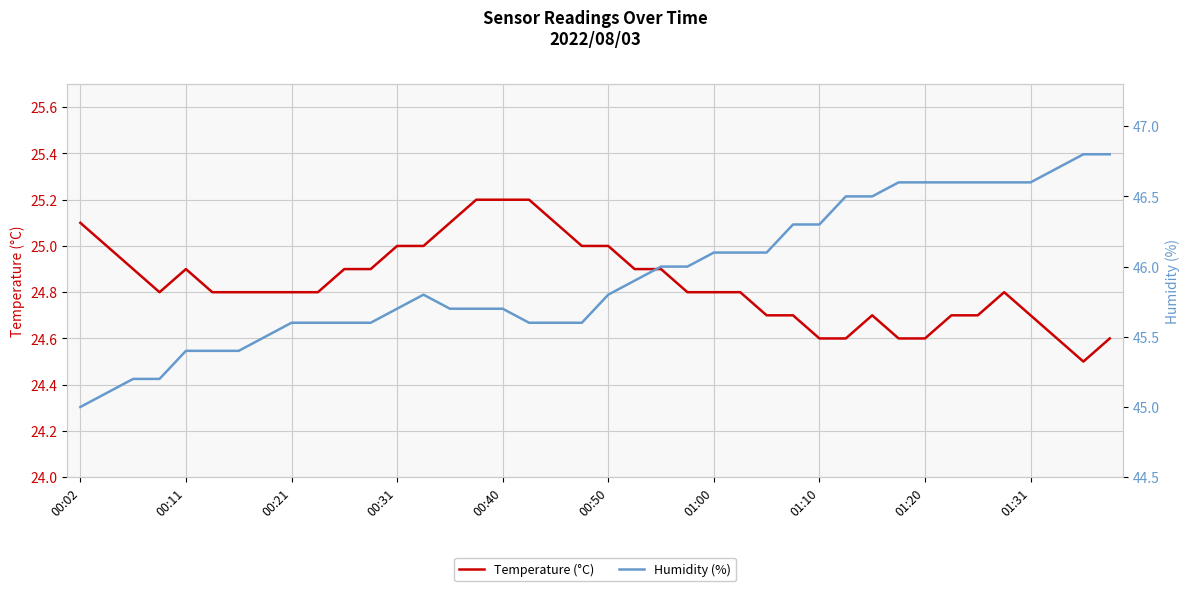

In Temperature (°C), how many points are higher than both neighbors (excluding endpoints)?

3